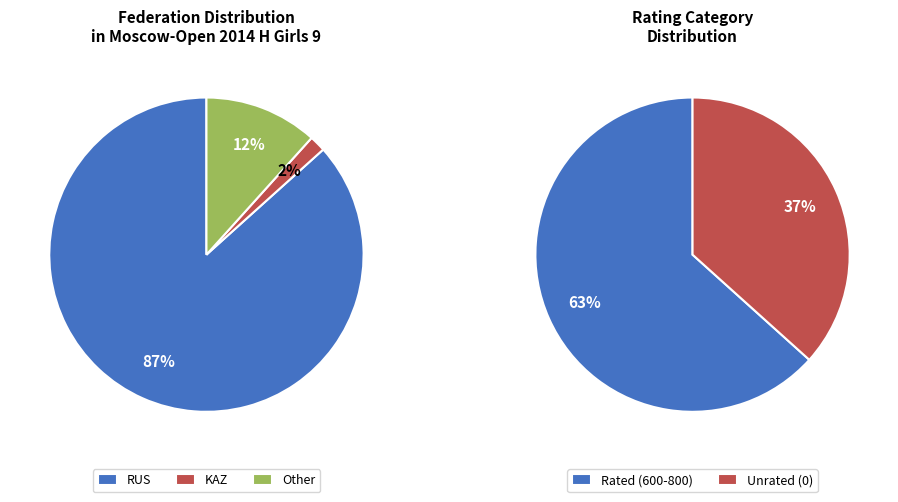

What percentage is the KAZ slice, to the nearest percent?

2%